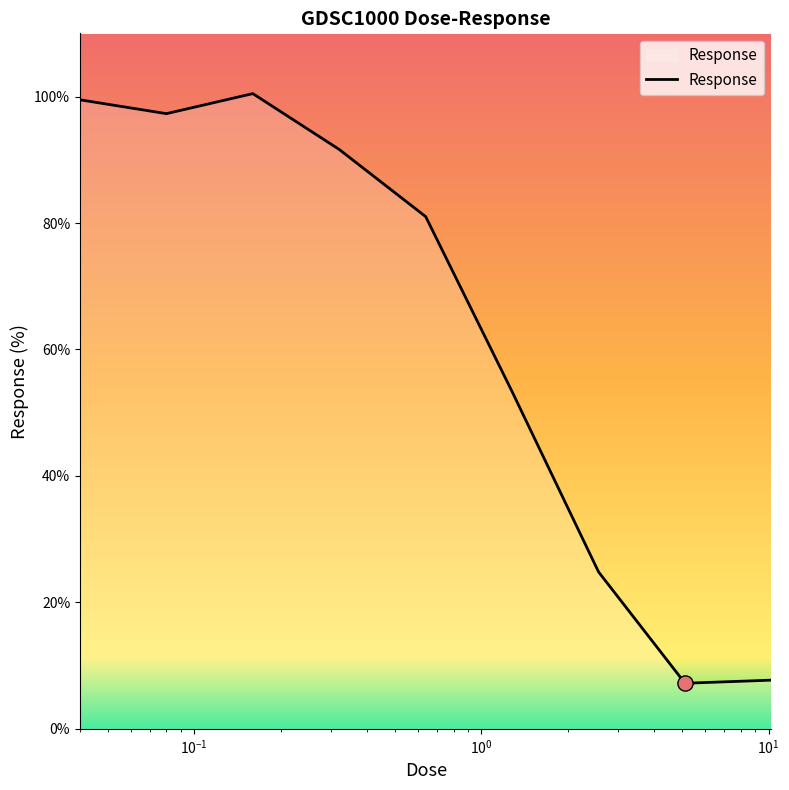

What is the minimum value shown in the chart?

7.2